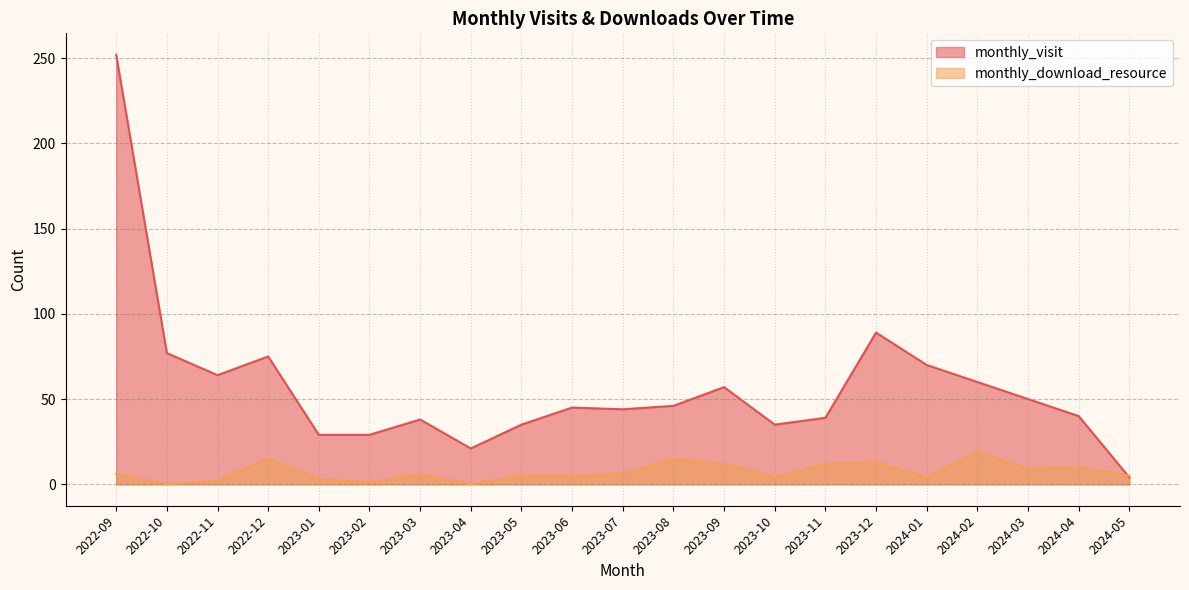

Which label corresponds to the smallest value in the chart?

2022-10